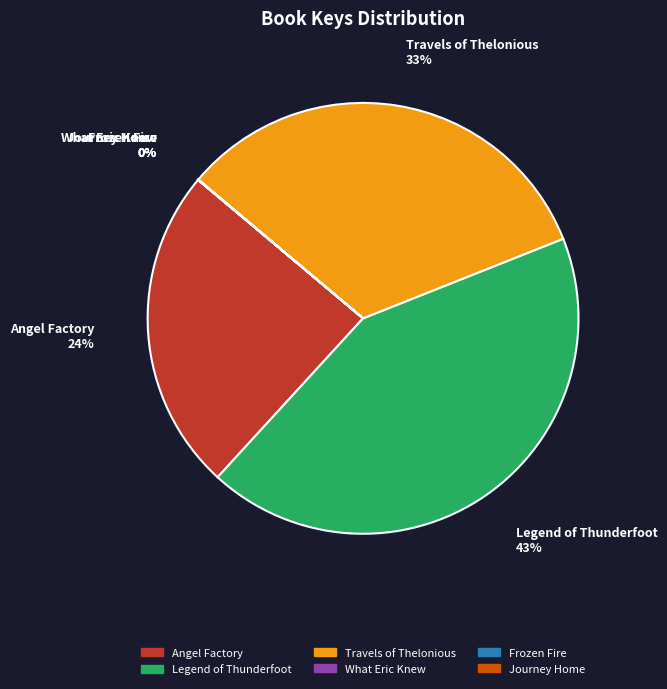

To the nearest percent, what is the combined percentage of Angel Factory and Legend of Thunderfoot?

67%